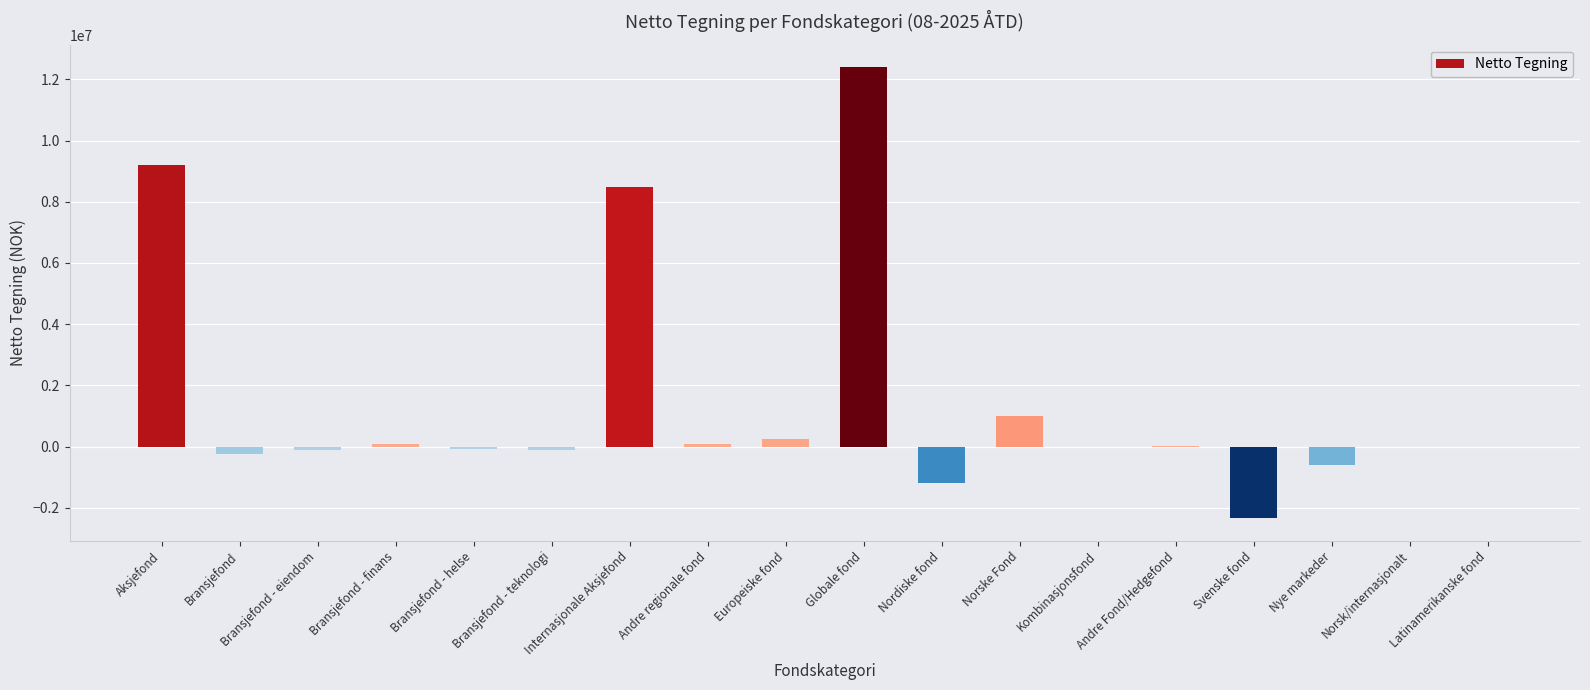

The value at Nordiske fond is -1873948.9. True or false?

False